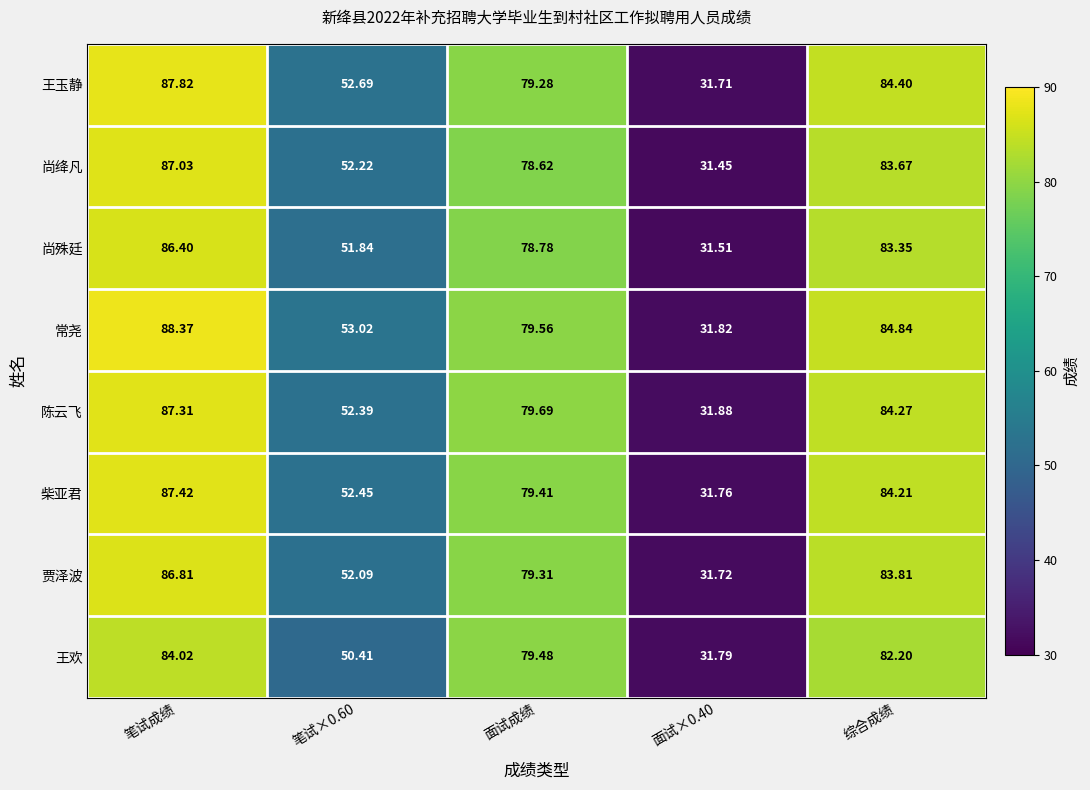

List the series in order of their peak value, lowest first.

王欢, 尚殊廷, 贾泽波, 尚绛凡, 陈云飞, 柴亚君, 王玉静, 常尧